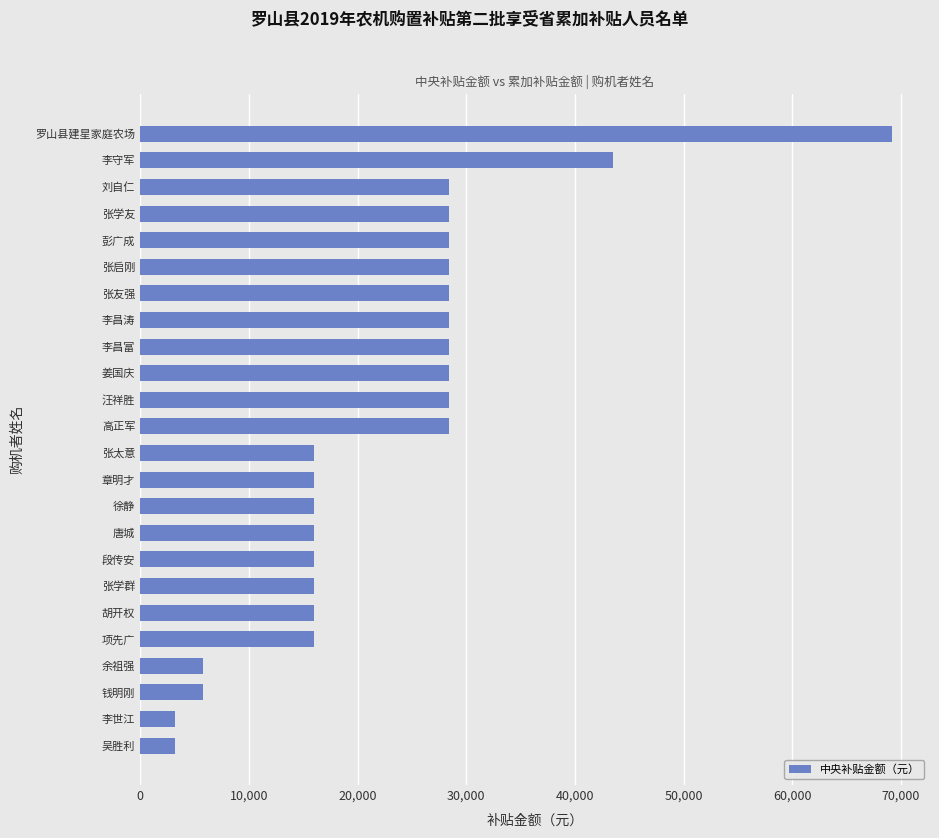

What is the change in value from 胡开权 to 汪祥胜?

+12400